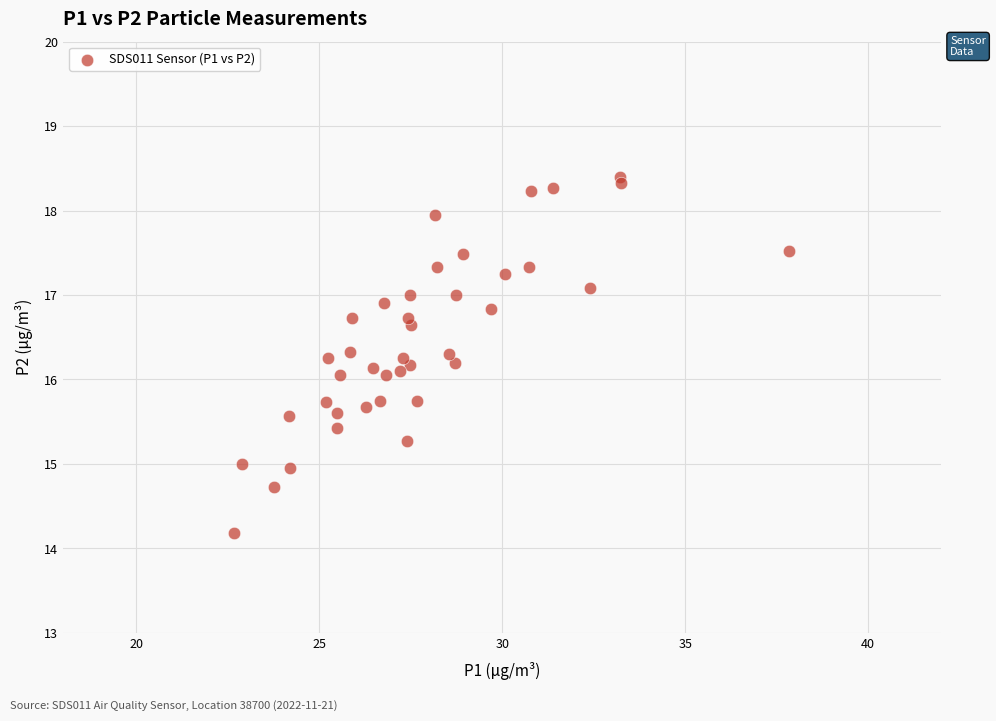

What is the range of Y values (max minus min)?

4.2